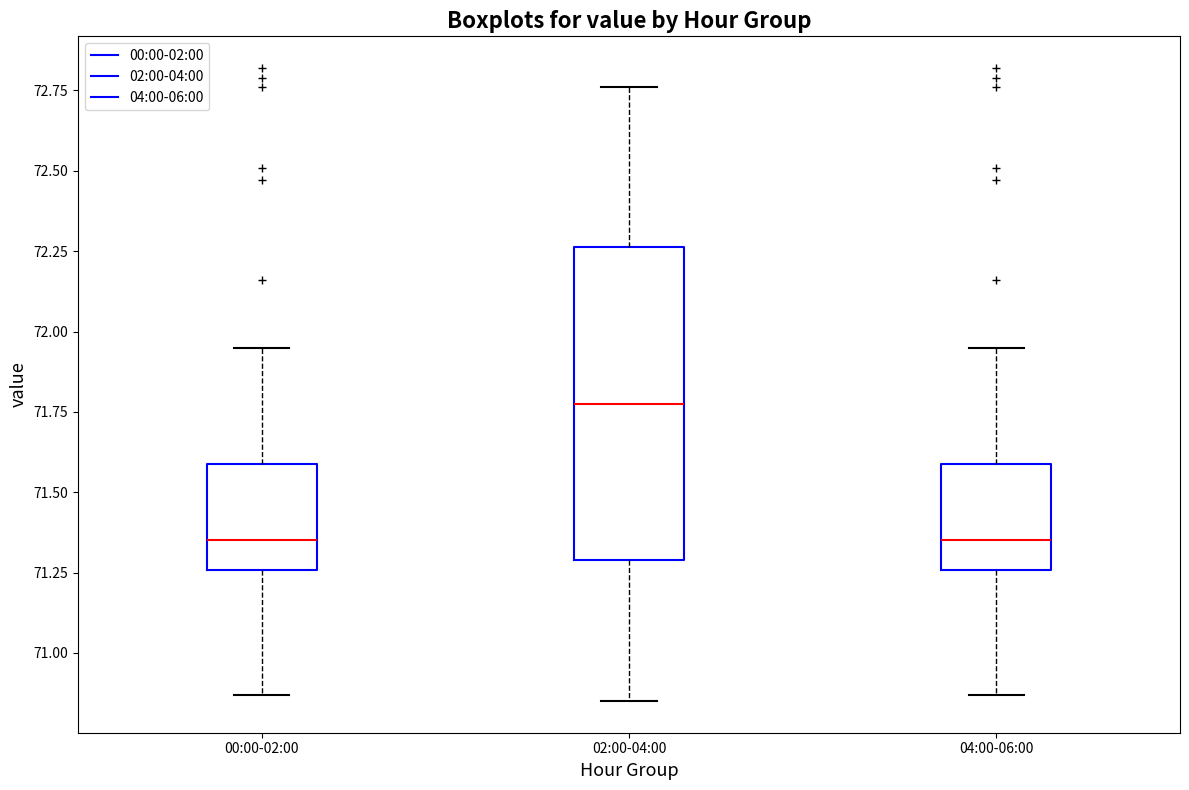

Which box's median line is the highest?

02:00-04:00